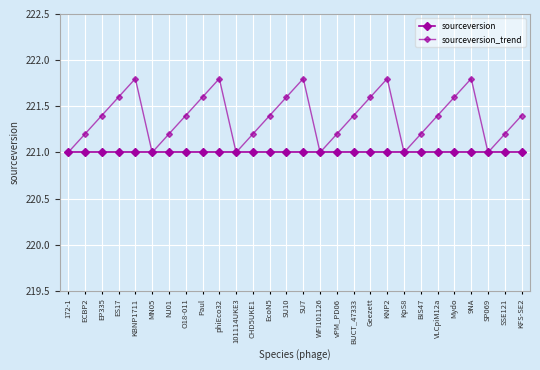

What position from the left is KFS-SE2?

28